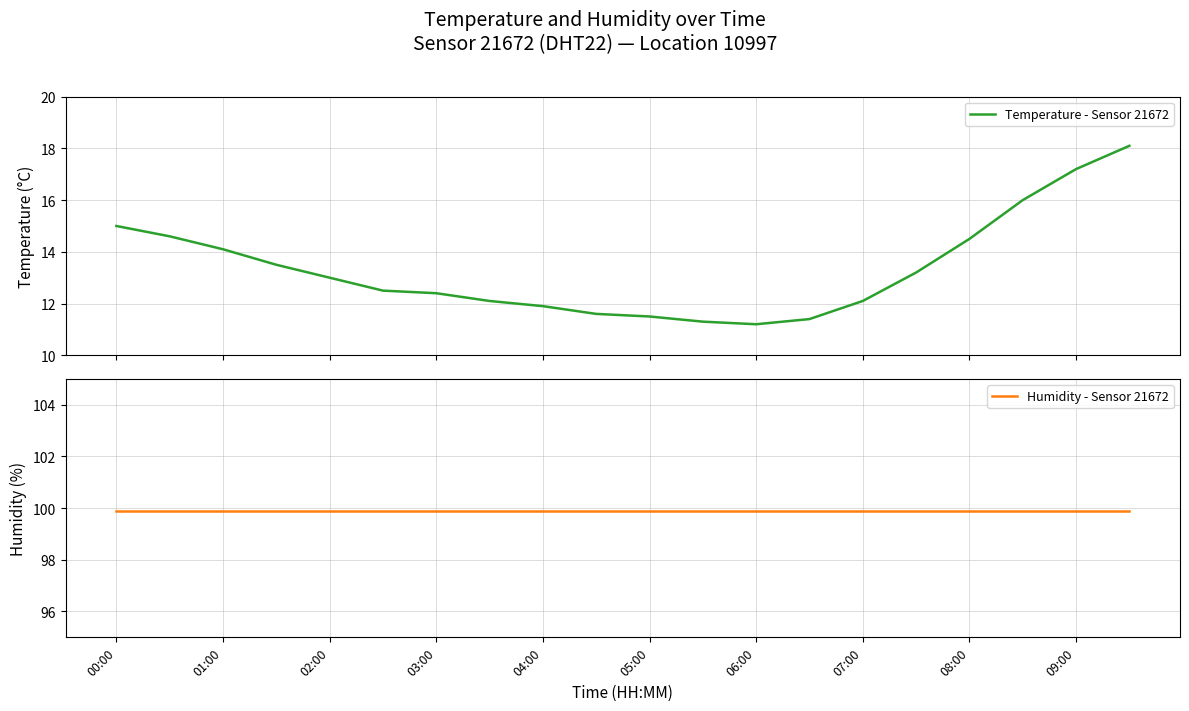

Which series has the widest spread of values?

Temperature - Sensor 21672